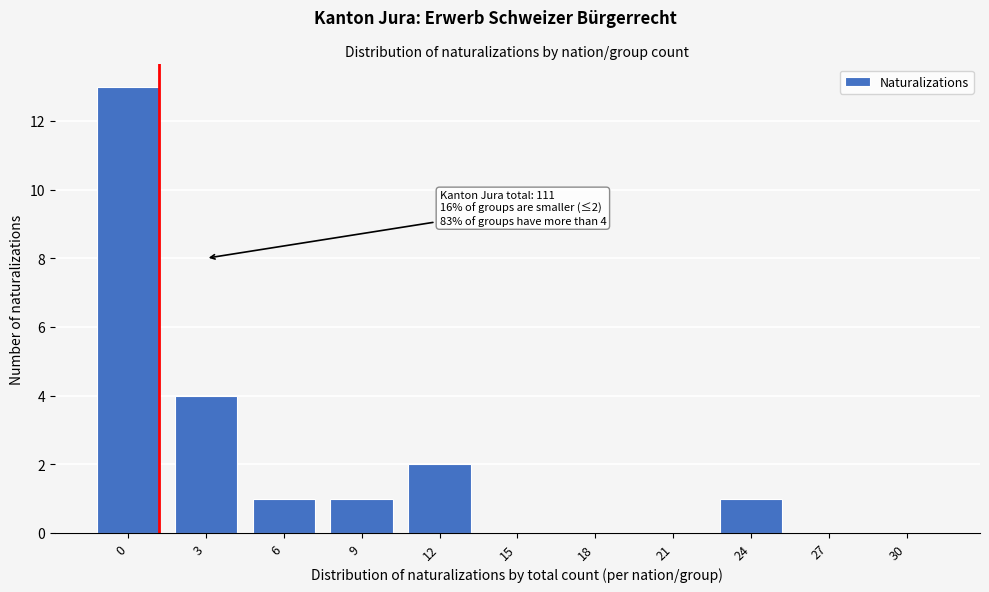

Reading left to right, extract all data points from this chart.

0=13	3=4	6=1	9=1	12=2	15=0	18=0	21=0	24=1	27=0	30=0